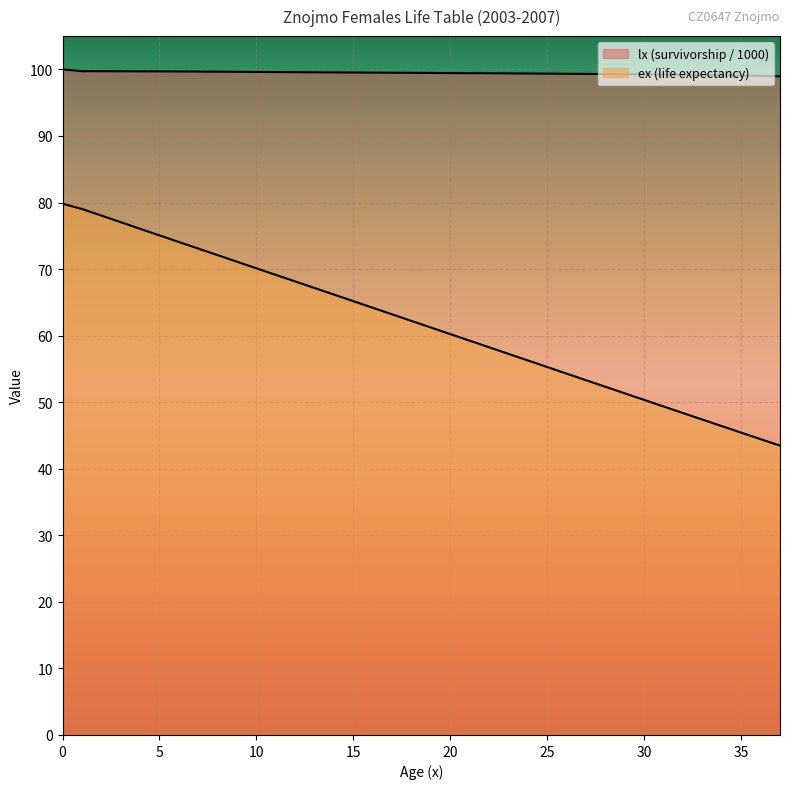

Read the ex value at 22.

58.2